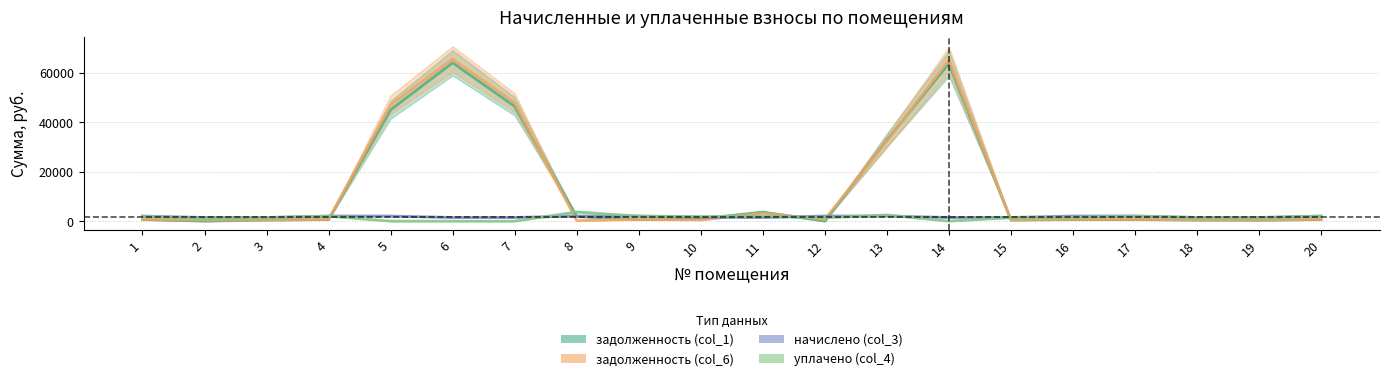

What is the difference between the highest and lowest values at 6?

65620.7